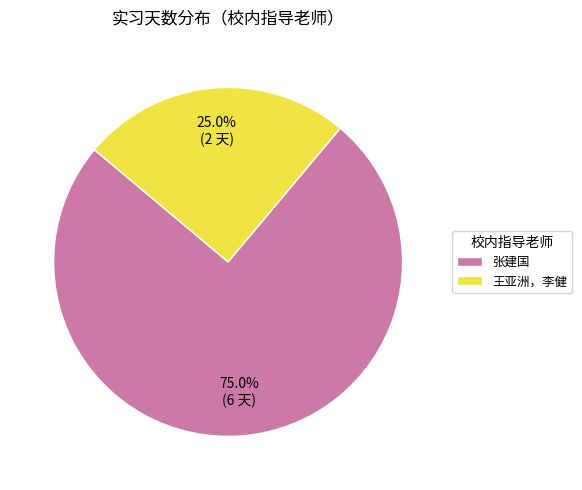

Rank the categories by value from lowest to highest.

王亚洲，李健, 张建国